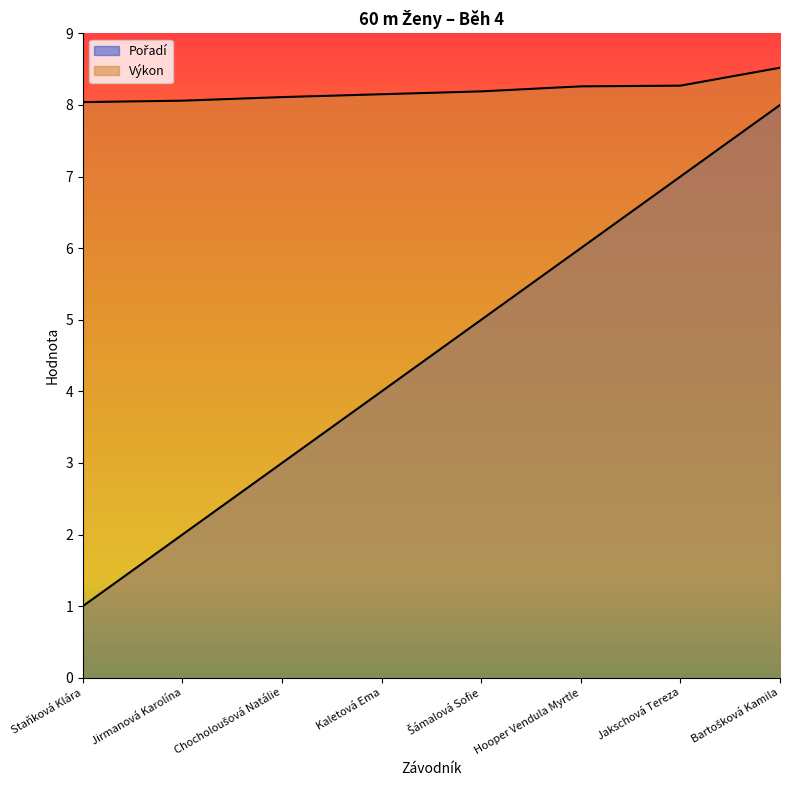

Rank the series by their average value, from lowest to highest.

Pořadí, Výkon